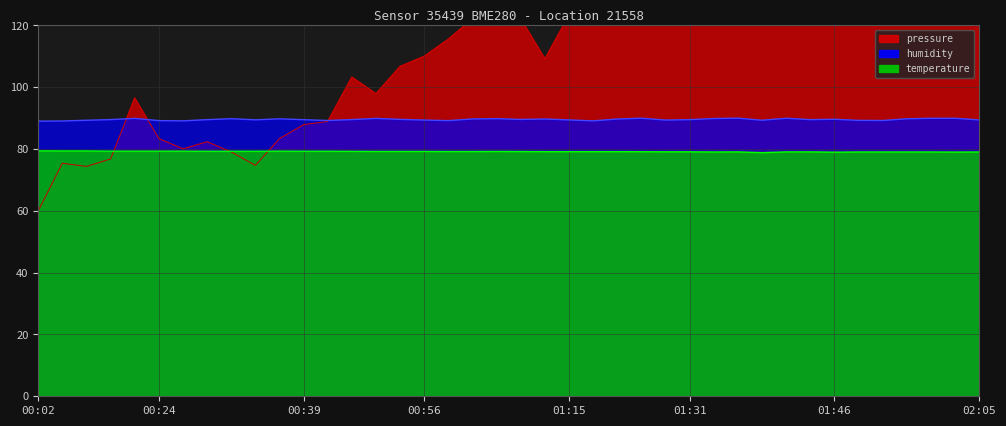

Where is the first local minimum for humidity?

00:27